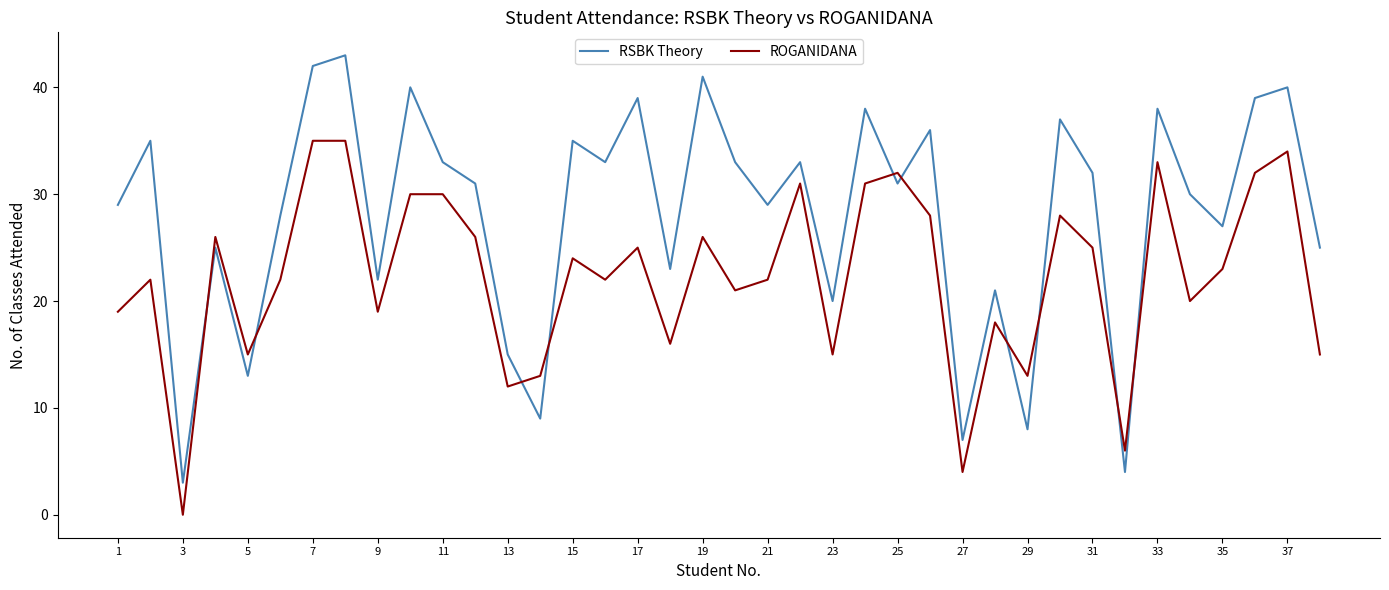

What is the sum of all RSBK Theory values?

1067